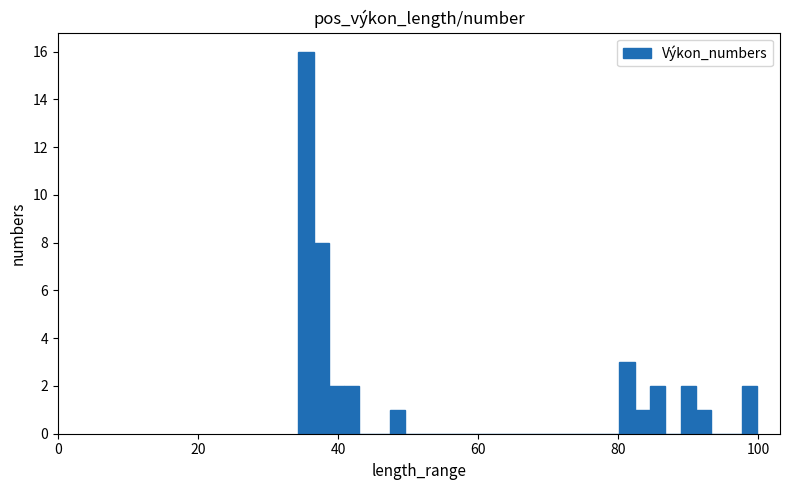

Around what value on the x-axis is the tallest bar? Give the approximate position of its centre, as read against the axis.

36